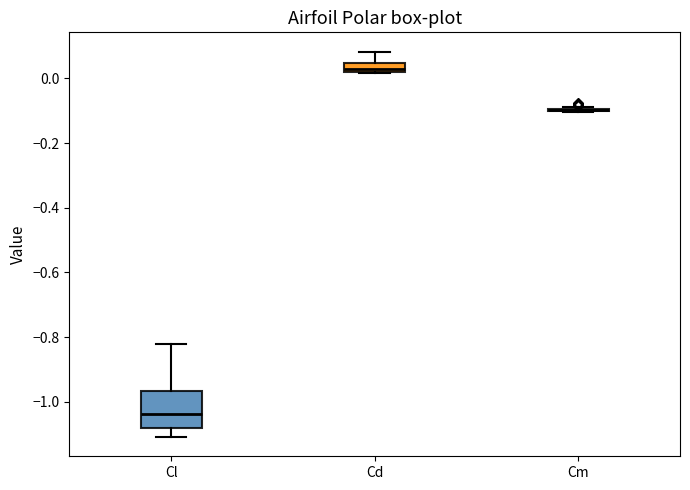

Where does the upper whisker of the box for Cd end on the y-axis? The values are not printed on the chart, so give them approximately, as read against the axis.

0.08